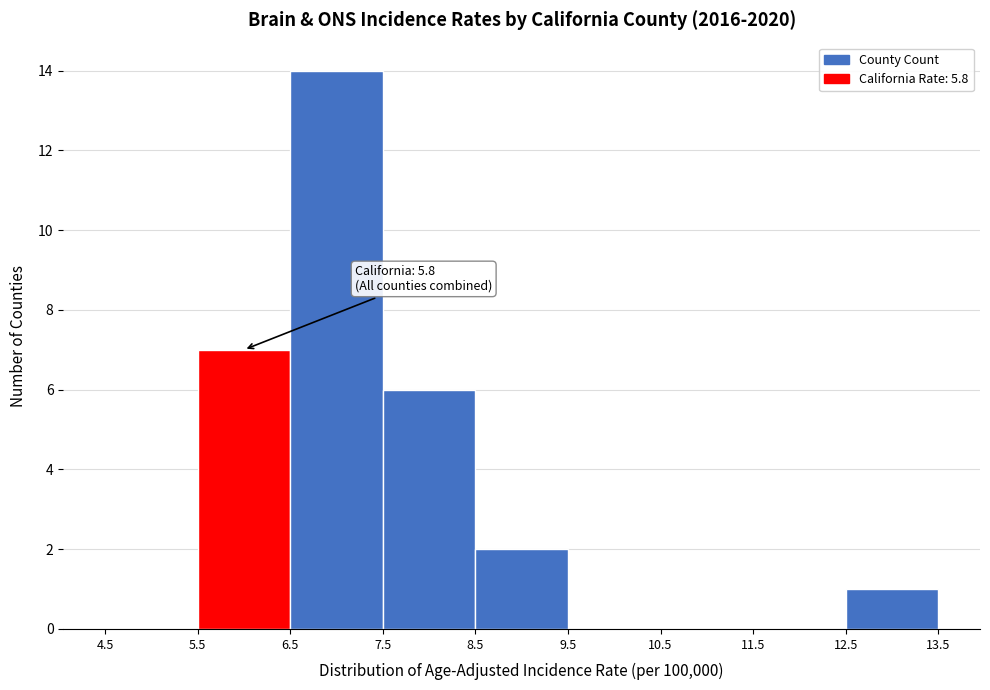

Which range on the x-axis has the tallest bar?

6.5 to 7.5